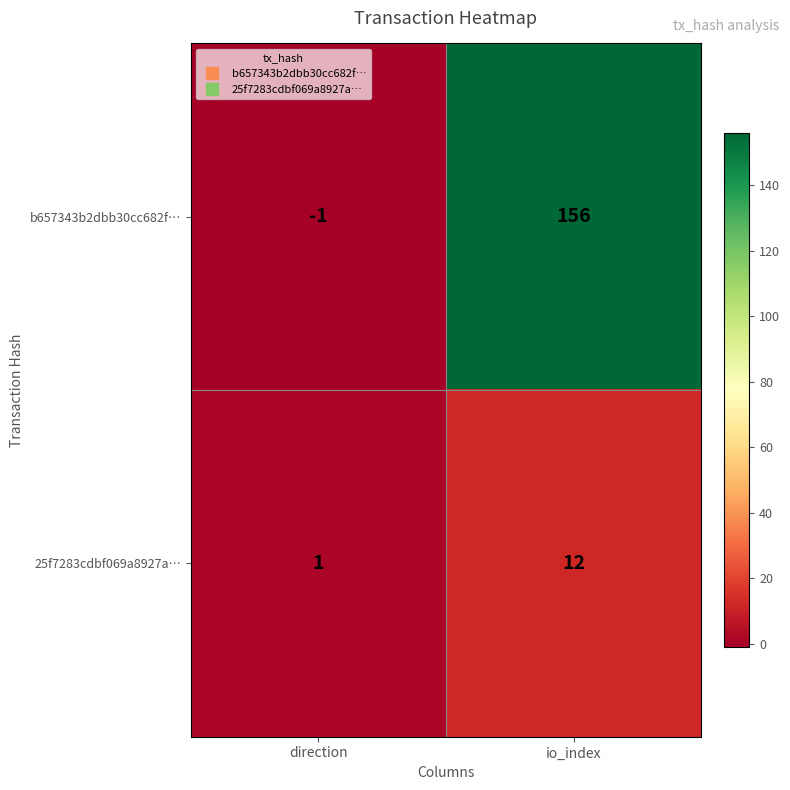

At which category does the chart reach its minimum across all series?

direction